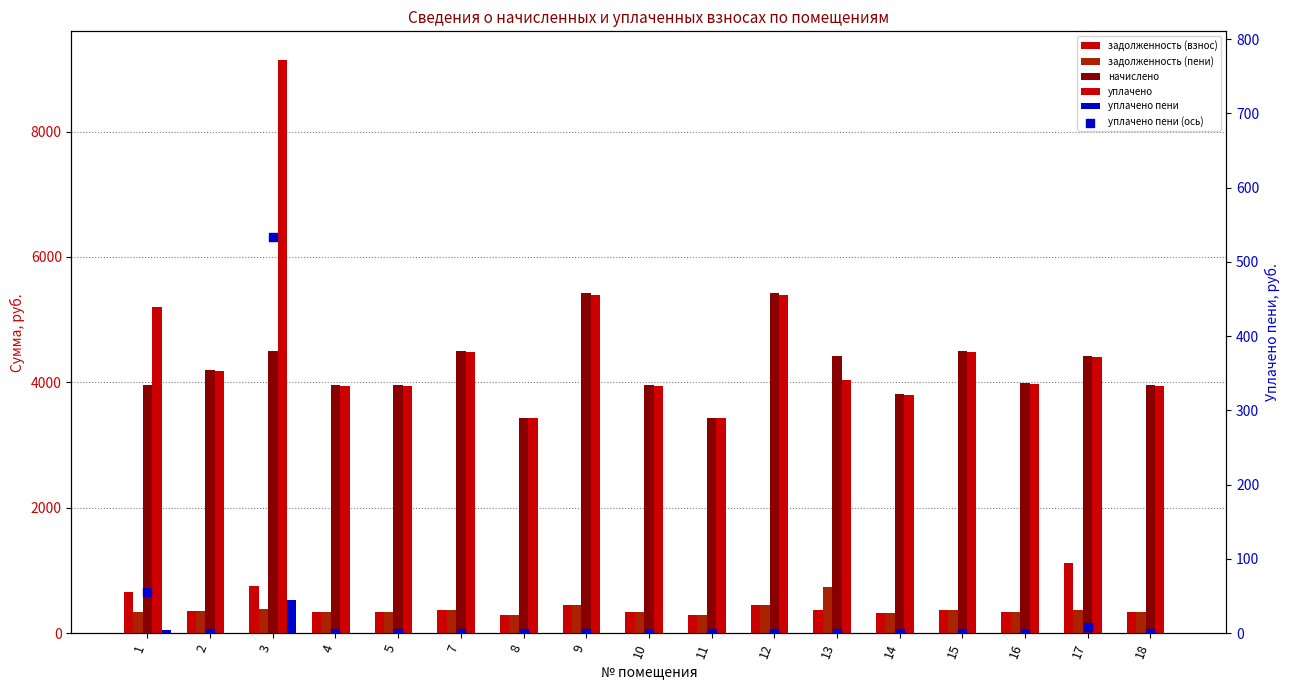

Is the value of задолженность (взнос) at 16 greater than the value of уплачено пени (ось) at 7?

Yes